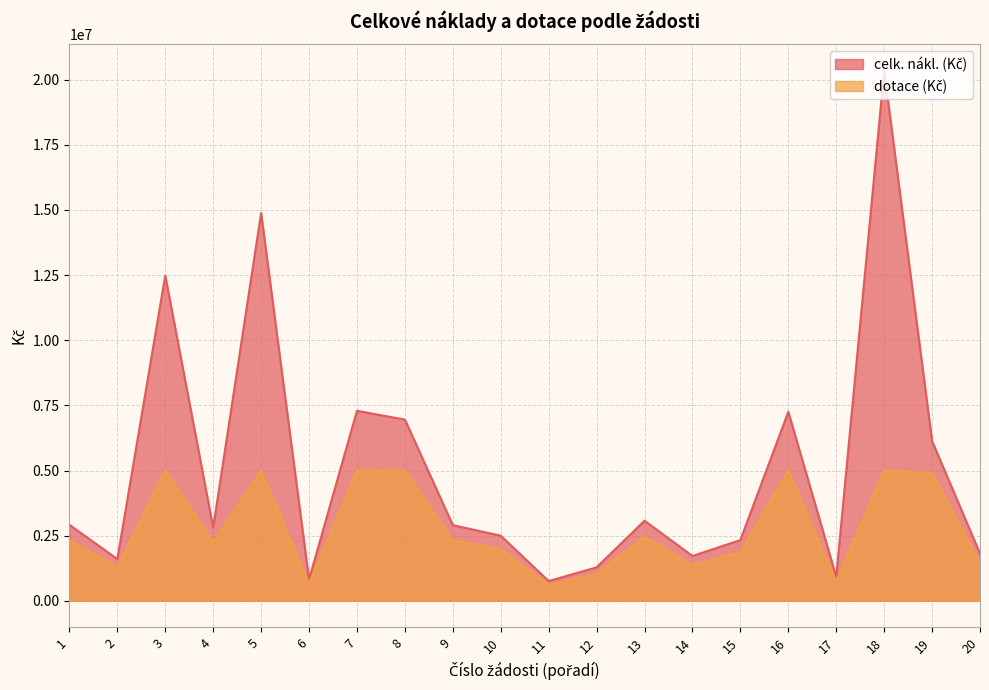

At how many categories does at least one series exceed 18337099?

1